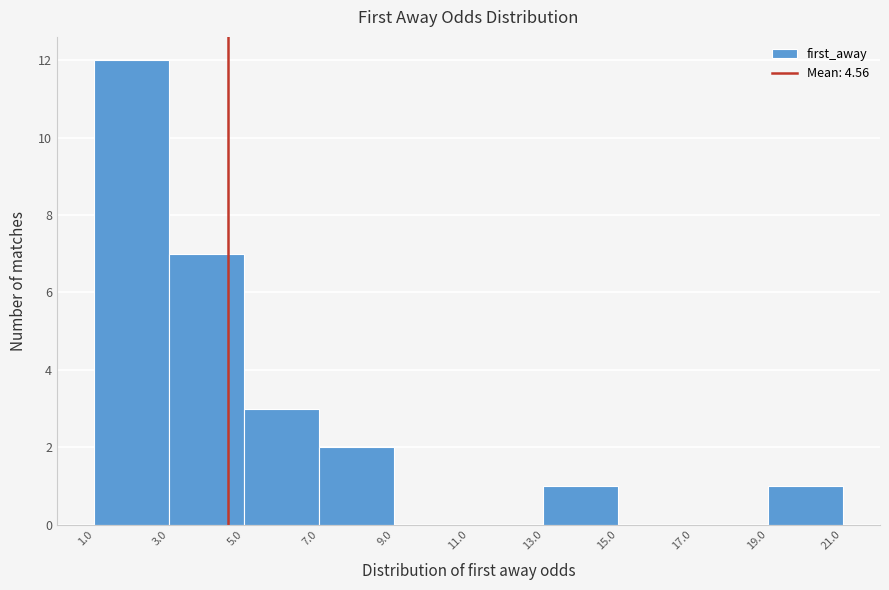

How tall is the bar that spans 3.0 to 5.0 on the x-axis? The values are not printed on the chart, so give them approximately, as read against the axis.

7